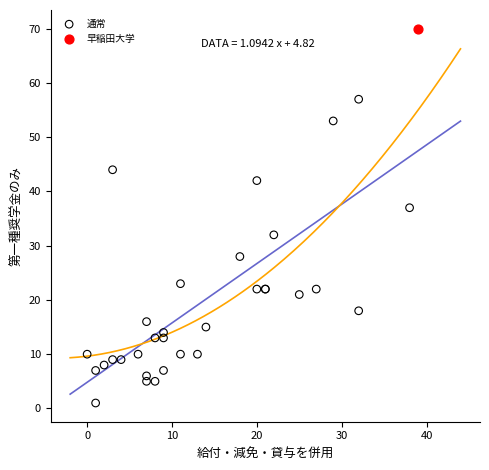

What are all the series names shown in the legend?

通常, 早稲田大学